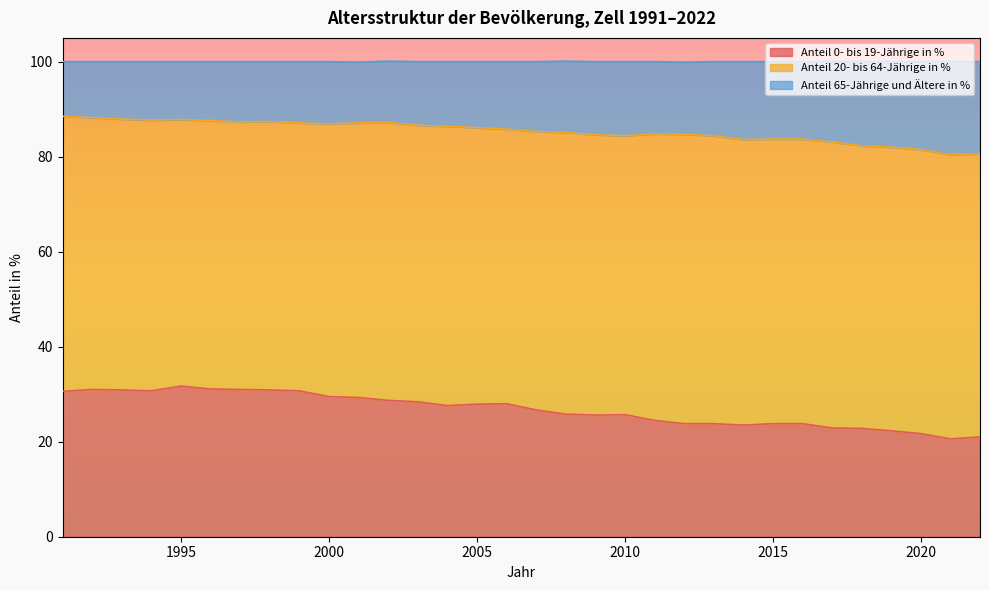

True or false: Anteil 65-Jährige und Ältere in % has a value of 144.3 at 2007.

False